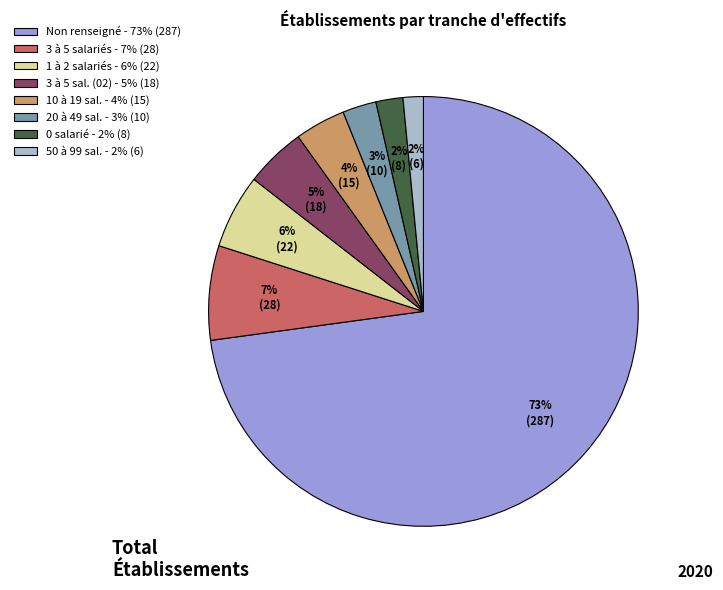

To the nearest percent, what is the average slice percentage?

12%